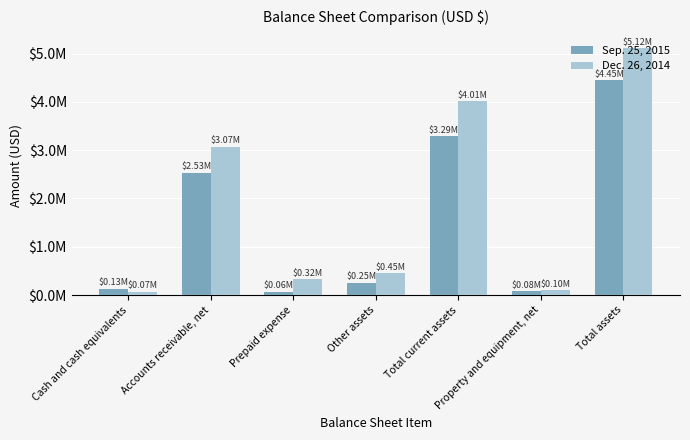

What is the label of the 4th bar from the right?

Other assets